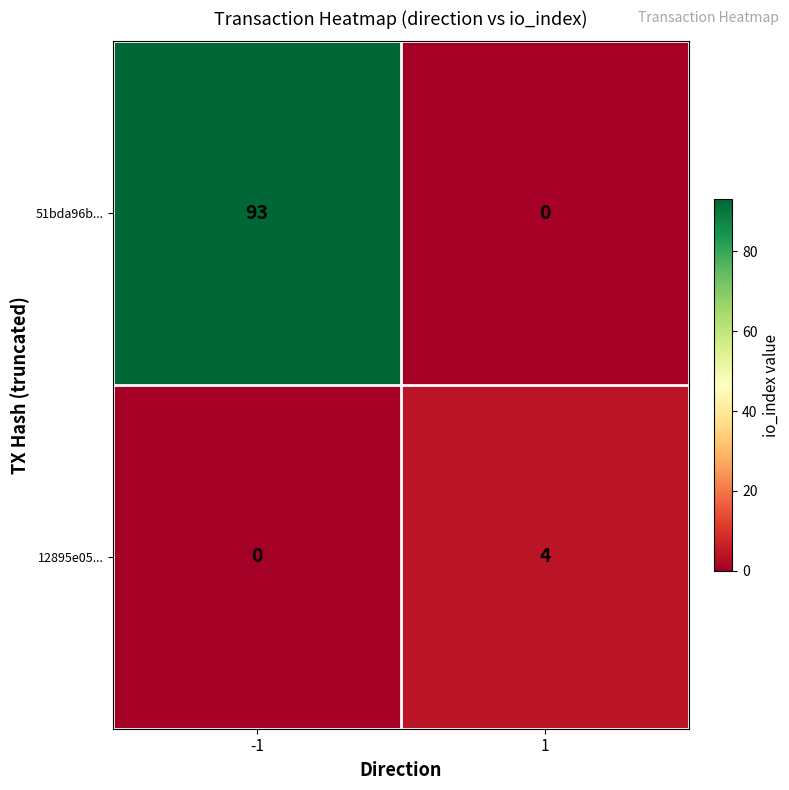

At 1, list the series in order from largest to smallest.

12895e05..., 51bda96b...